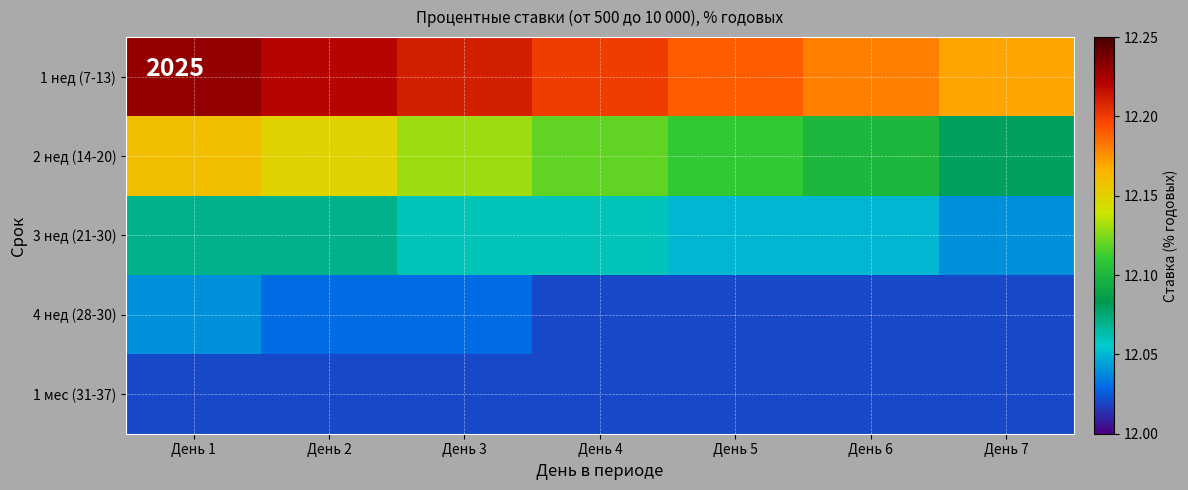

At which category does the chart reach its peak across all series?

День 1